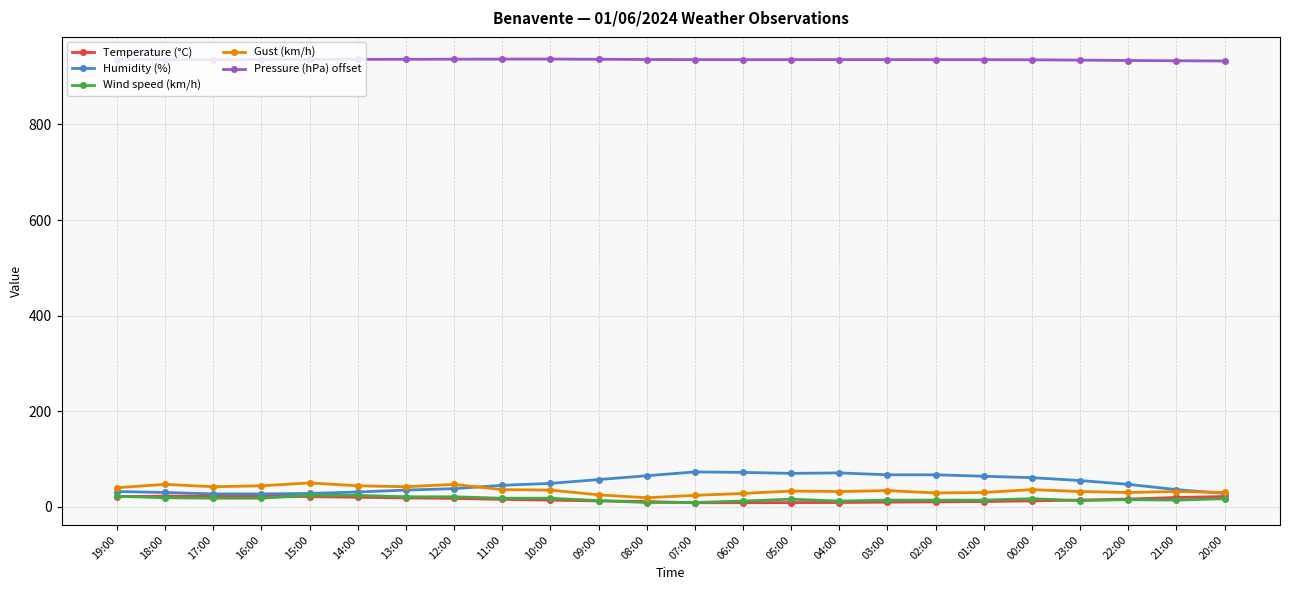

What is the minimum value for Pressure (hPa) offset?

932.9